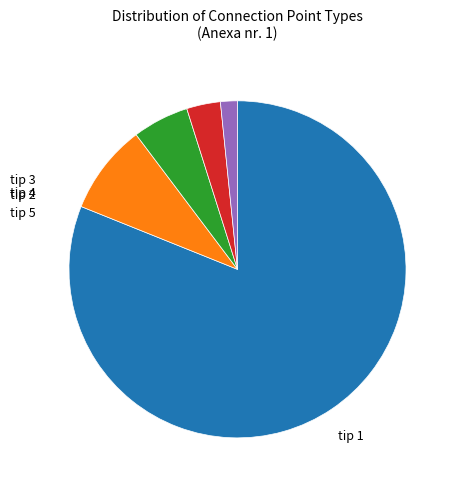

Is there a majority slice in this chart?

Yes